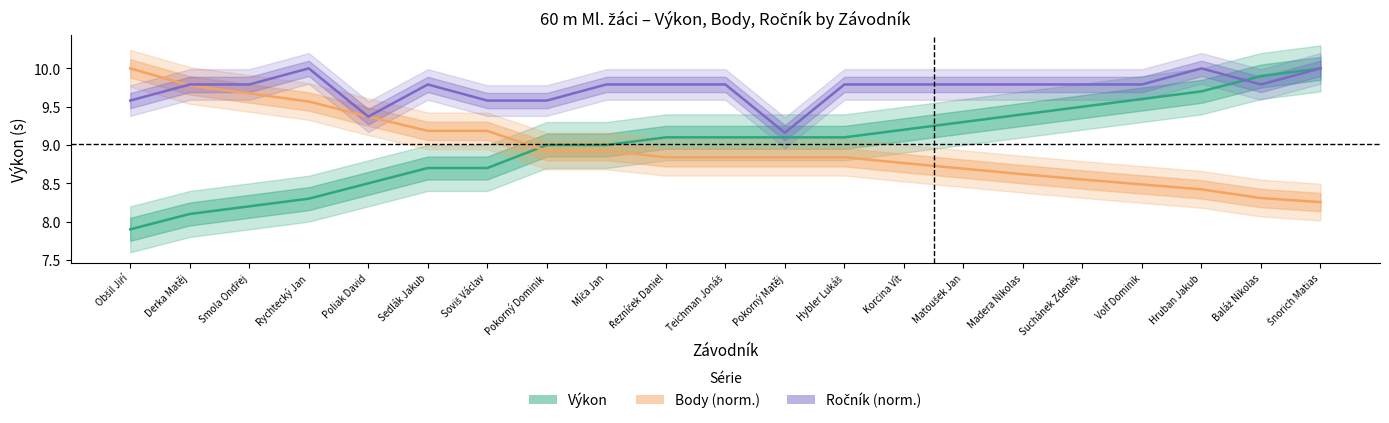

Reading right to left, list all the values displayed in this chart.

Výkon: Šnorich Matias=10.0	Baláž Nikolas=9.9	Hruban Jakub=9.7	Volf Dominik=9.6	Suchánek Zdeněk=9.5	Madera Nikolas=9.4	Matoušek Jan=9.3	Korcina Vít=9.2	Hybler Lukáš=9.1	Pokorný Matěj=9.1	Teichman Jonáš=9.1	Řezníček Daniel=9.1	Míča Jan=9.0	Pokorný Dominik=9.0	Soviš Václav=8.7	Sedlák Jakub=8.7	Poliak David=8.5	Rychtecký Jan=8.3	Smola Ondřej=8.2	Derka Matěj=8.1	Obšil Jiří=7.9
Body (norm.): Šnorich Matias=8.3	Baláž Nikolas=8.3	Hruban Jakub=8.4	Volf Dominik=8.5	Suchánek Zdeněk=8.6	Madera Nikolas=8.6	Matoušek Jan=8.7	Korcina Vít=8.8	Hybler Lukáš=8.8	Pokorný Matěj=8.8	Teichman Jonáš=8.8	Řezníček Daniel=8.8	Míča Jan=8.9	Pokorný Dominik=8.9	Soviš Václav=9.2	Sedlák Jakub=9.2	Poliak David=9.4	Rychtecký Jan=9.6	Smola Ondřej=9.7	Derka Matěj=9.8	Obšil Jiří=10.0
Ročník (norm.): Šnorich Matias=10.0	Baláž Nikolas=9.8	Hruban Jakub=10.0	Volf Dominik=9.8	Suchánek Zdeněk=9.8	Madera Nikolas=9.8	Matoušek Jan=9.8	Korcina Vít=9.8	Hybler Lukáš=9.8	Pokorný Matěj=9.2	Teichman Jonáš=9.8	Řezníček Daniel=9.8	Míča Jan=9.8	Pokorný Dominik=9.6	Soviš Václav=9.6	Sedlák Jakub=9.8	Poliak David=9.4	Rychtecký Jan=10.0	Smola Ondřej=9.8	Derka Matěj=9.8	Obšil Jiří=9.6